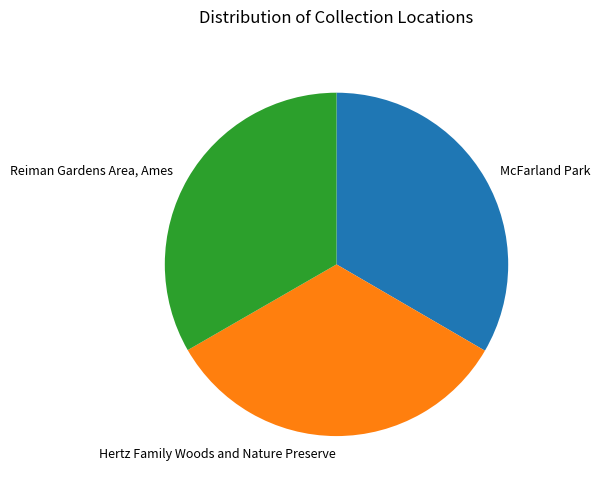

Combined, do McFarland Park and Reiman Gardens Area, Ames account for over 50%?

Yes